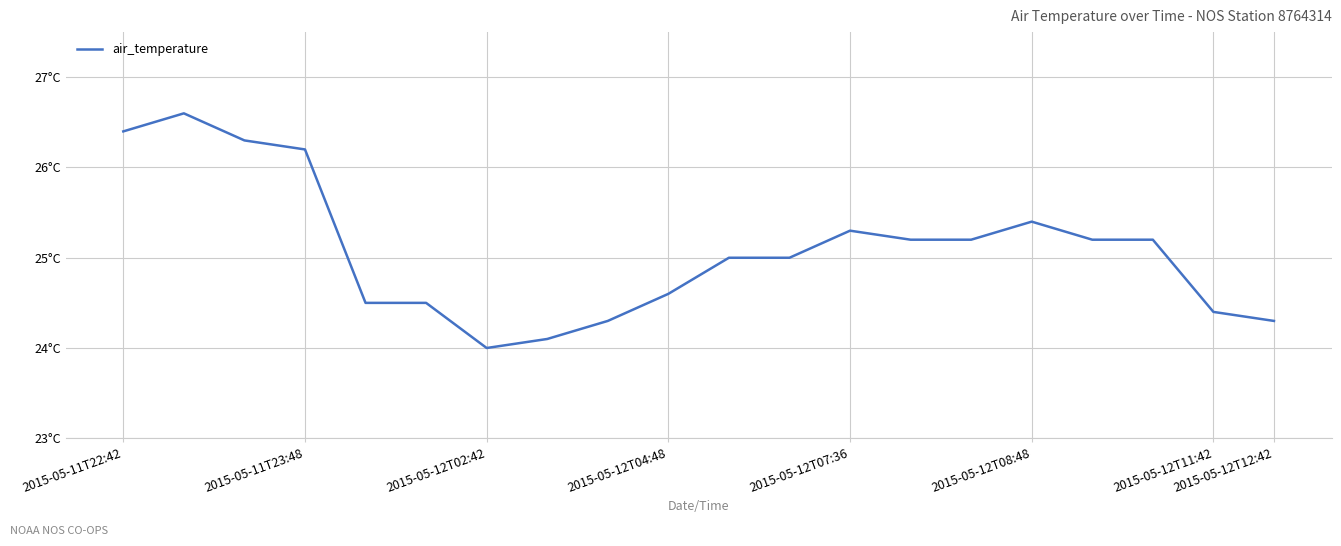

Does the chart display data point markers on the line(s)?

No